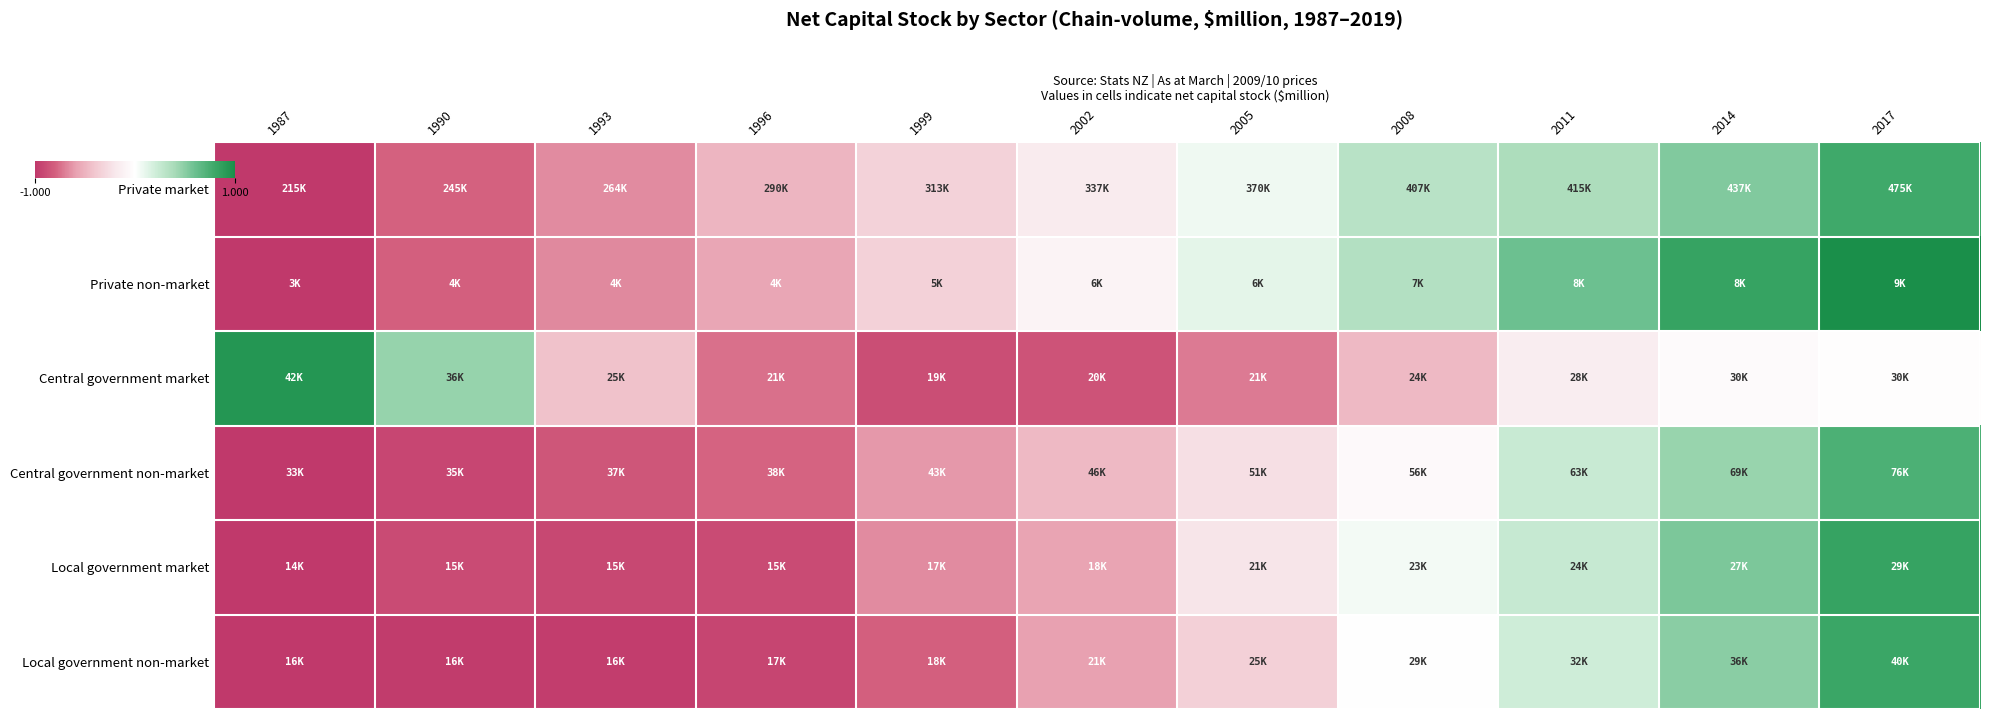

Count the number of categories in the chart.

11